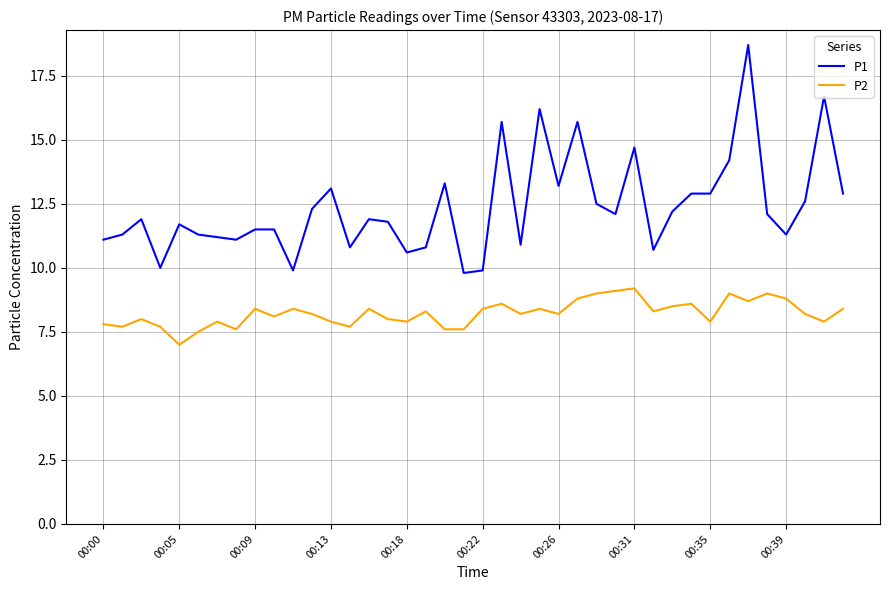

True or false: P1 and P2 cross at least once.

False